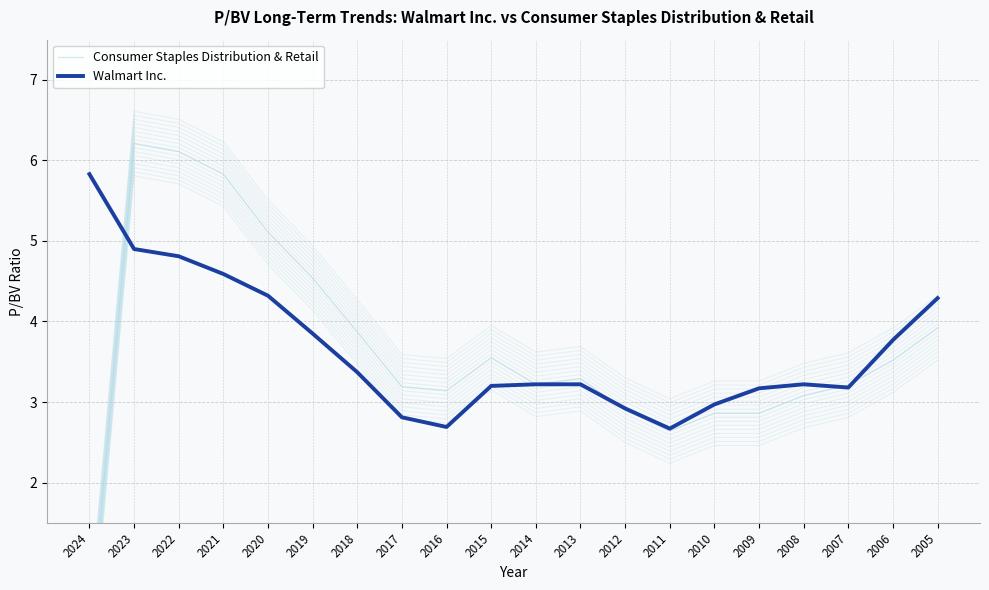

At which category does Walmart Inc. reach its first local peak?

2008